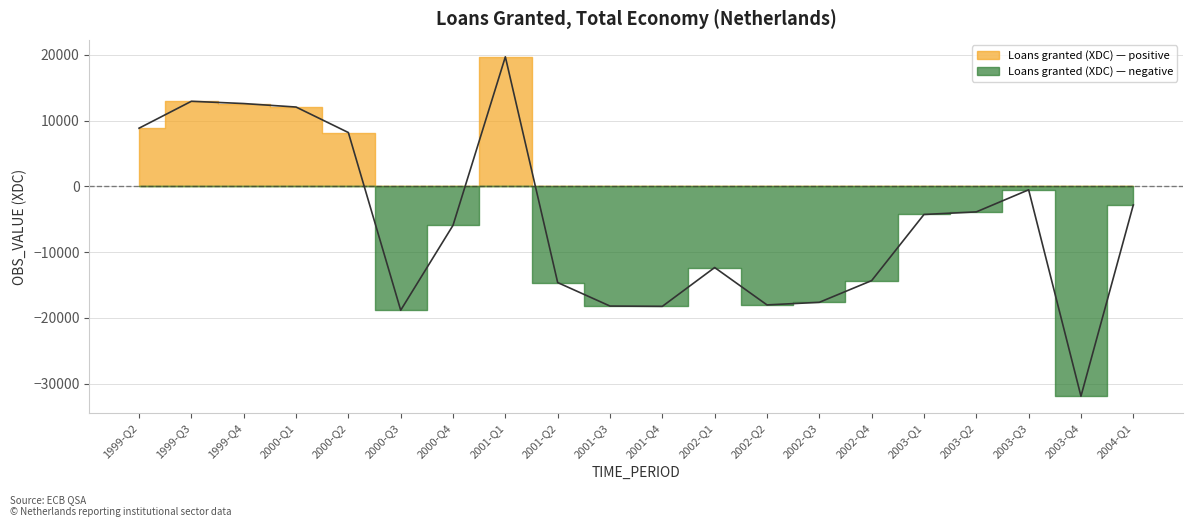

Is it true that the value at 2000-Q2 is 4833?

False